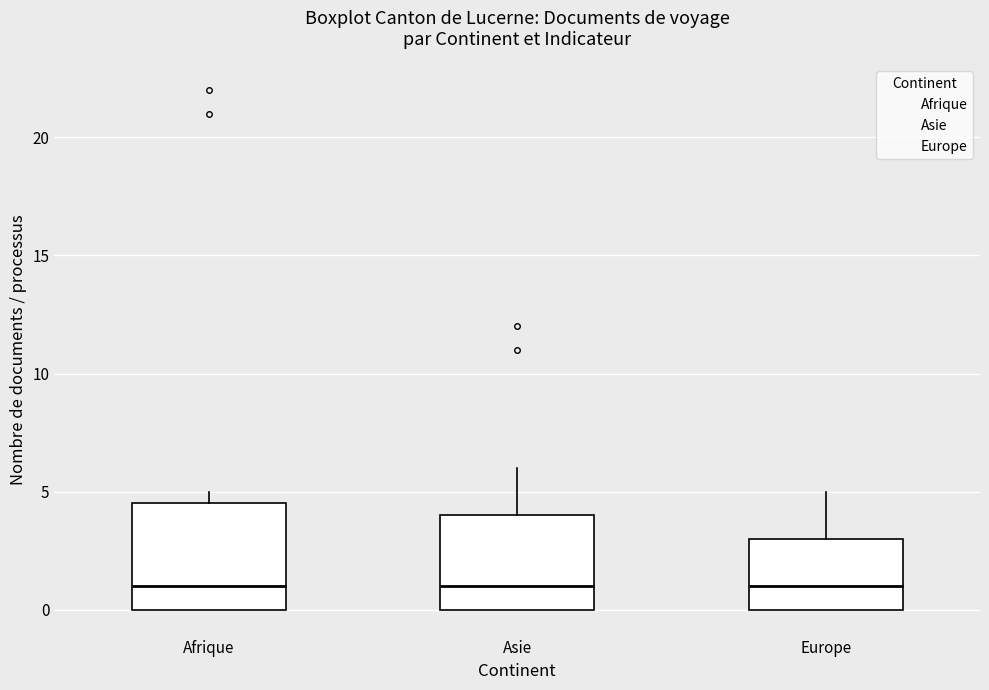

Where does the median line of the box for Europe sit on the y-axis? The values are not printed on the chart, so give them approximately, as read against the axis.

1.0